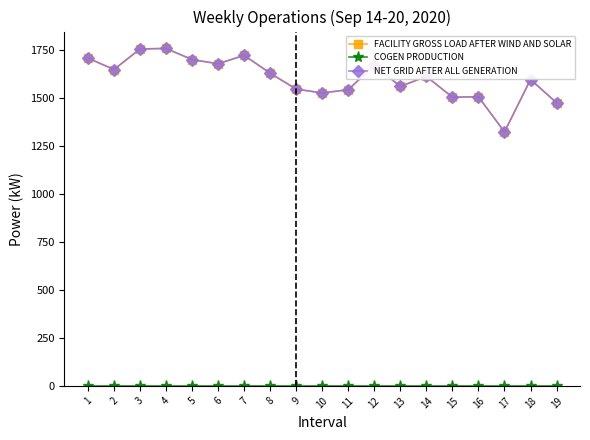

Is this an area chart (filled region under the line)?

No